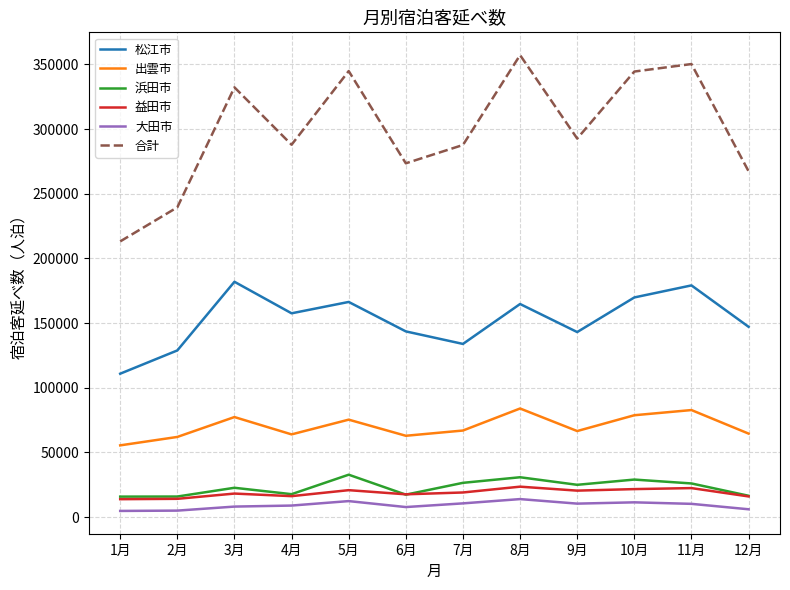

What is the difference between the highest and lowest values at 7月?

277165